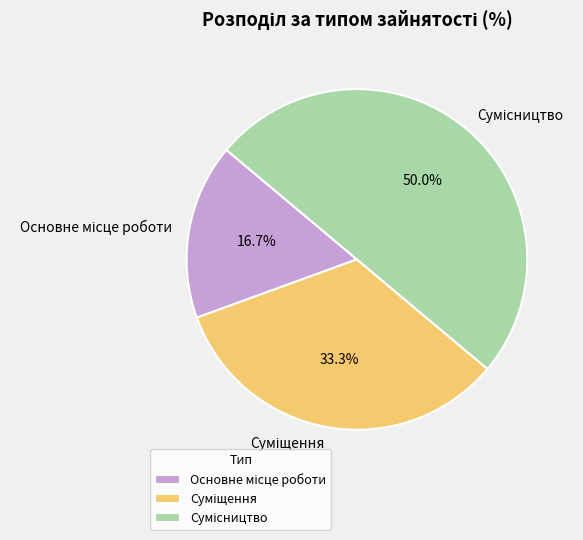

To the nearest percent, what is the combined percentage of Суміщення and Сумісництво?

83%